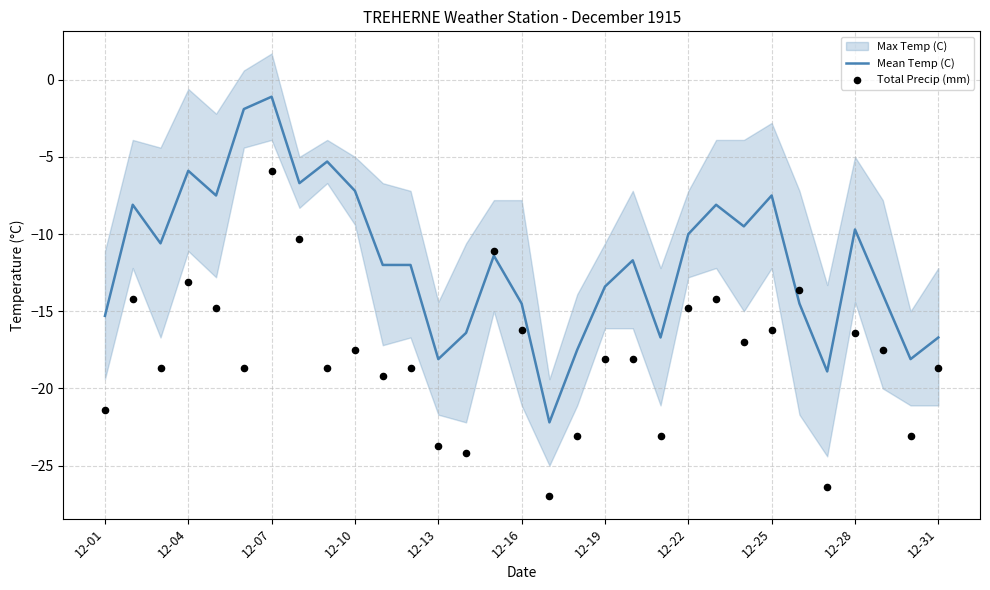

Which series reaches the minimum Y coordinate?

Total Precip (mm)